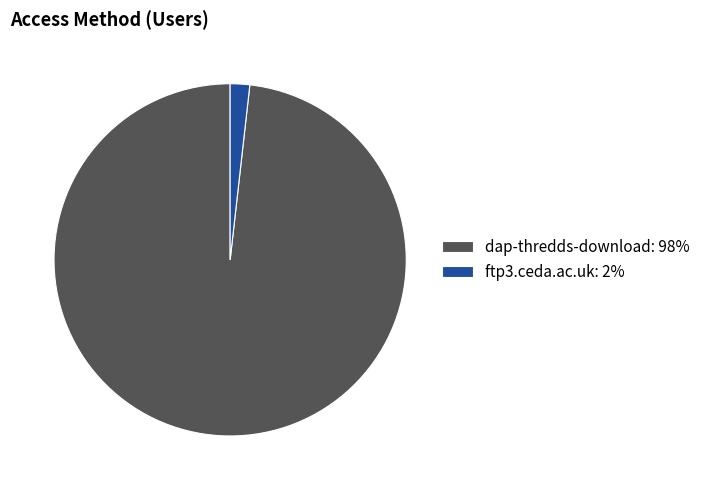

True or false: dap-thredds-download accounts for 98% of the total.

True